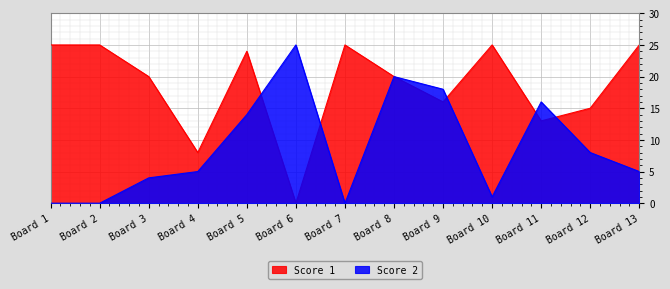

At which label does Score 1 reach its minimum?

Board 6